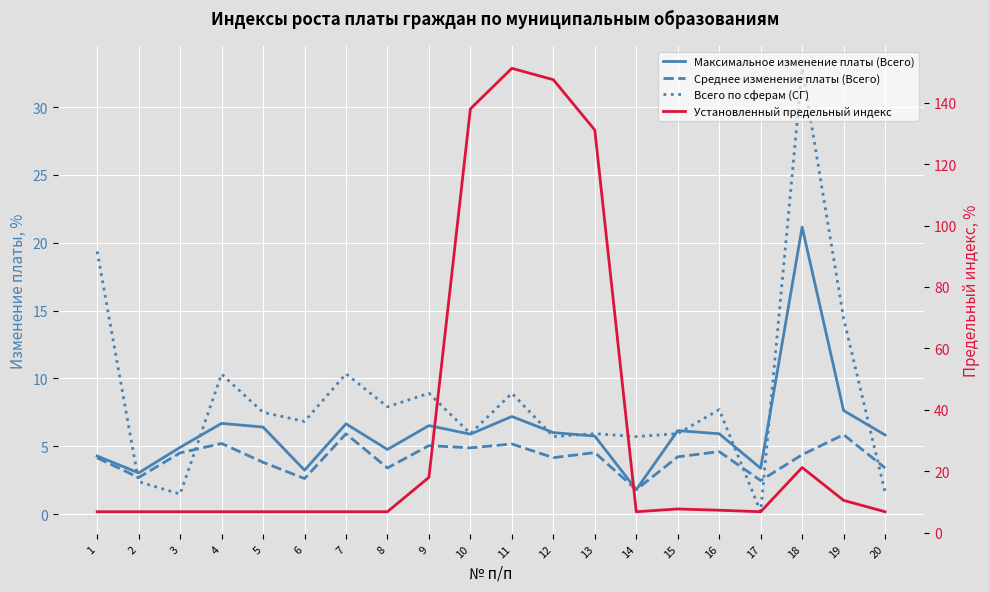

What is the average value of the Всего по сферам (СГ) series?

8.5